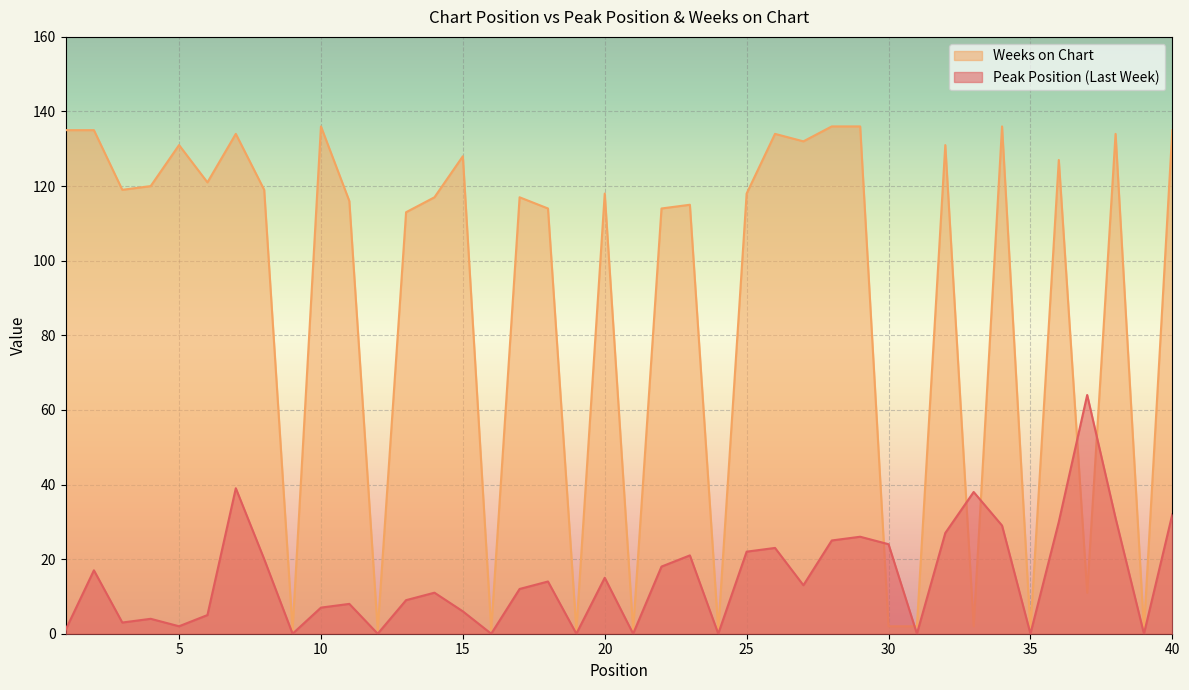

Reading left to right, transcribe all the data shown in this chart.

Peak Position: 1	17	3	4	2	5	39	20	0	7	8	0	9	11	6	0	12	14	0	15	0	18	21	0	22	23	13	25	26	24	0	27	38	29	0	30	64	31	0	32
Weeks on Chart: 135	135	119	120	131	121	134	119	1	136	116	1	113	117	128	1	117	114	1	118	1	114	115	1	118	134	132	136	136	2	2	131	2	136	1	127	11	134	1	135